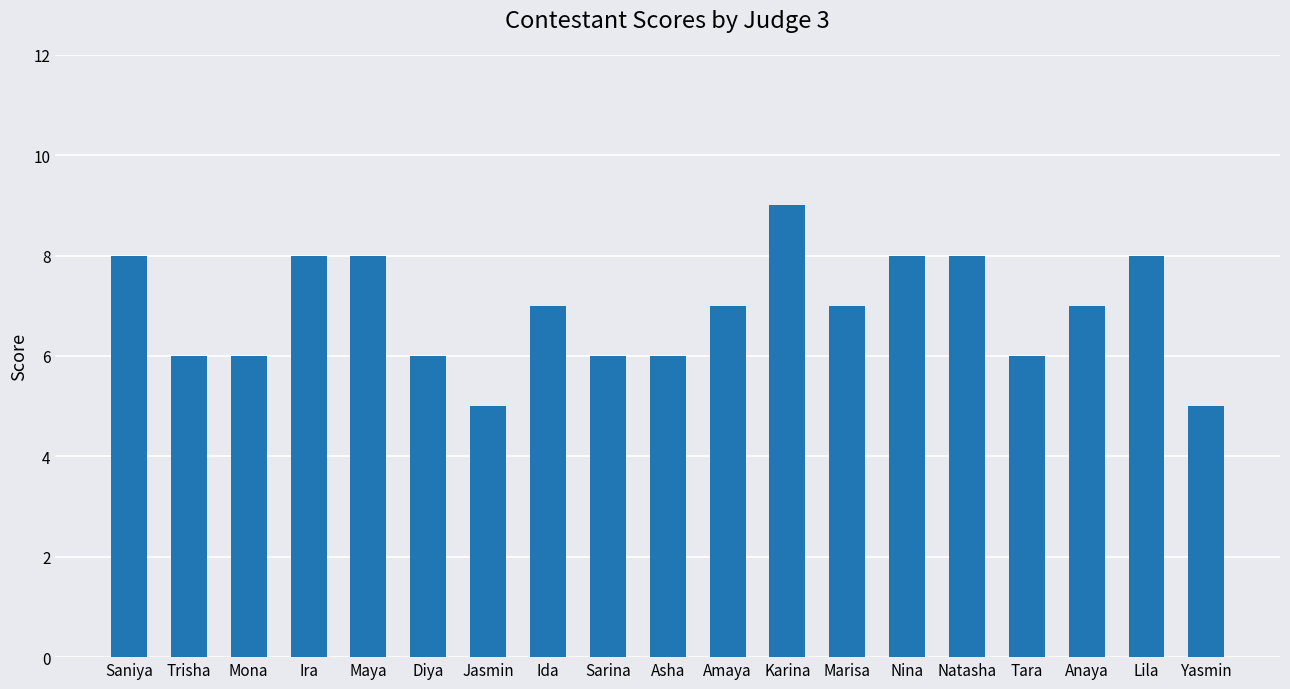

Reading left to right, transcribe all the data shown in this chart.

Saniya=8	Trisha=6	Mona=6	Ira=8	Maya=8	Diya=6	Jasmin=5	Ida=7	Sarina=6	Asha=6	Amaya=7	Karina=9	Marisa=7	Nina=8	Natasha=8	Tara=6	Anaya=7	Lila=8	Yasmin=5